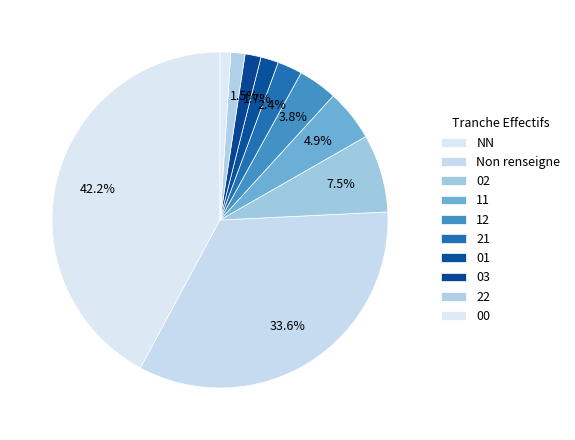

To the nearest percent, what is the difference between the largest and smallest slice percentages?

41%